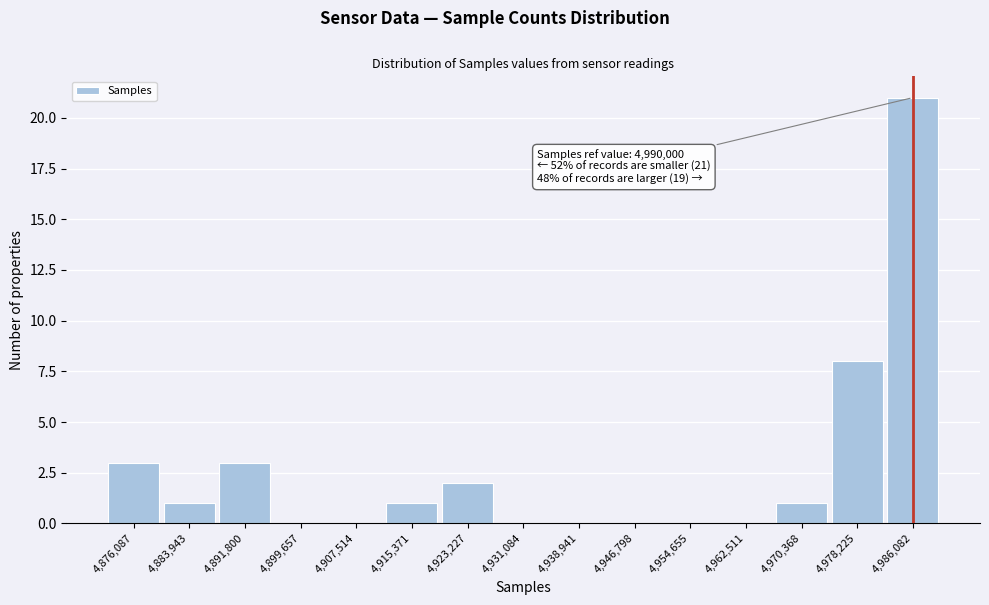

Reading left to right, transcribe all the data shown in this chart.

4,876,087=3	4,883,943=1	4,891,800=3	4,899,657=0	4,907,514=0	4,915,371=1	4,923,227=2	4,931,084=0	4,938,941=0	4,946,798=0	4,954,655=0	4,962,511=0	4,970,368=1	4,978,225=8	4,986,082=21